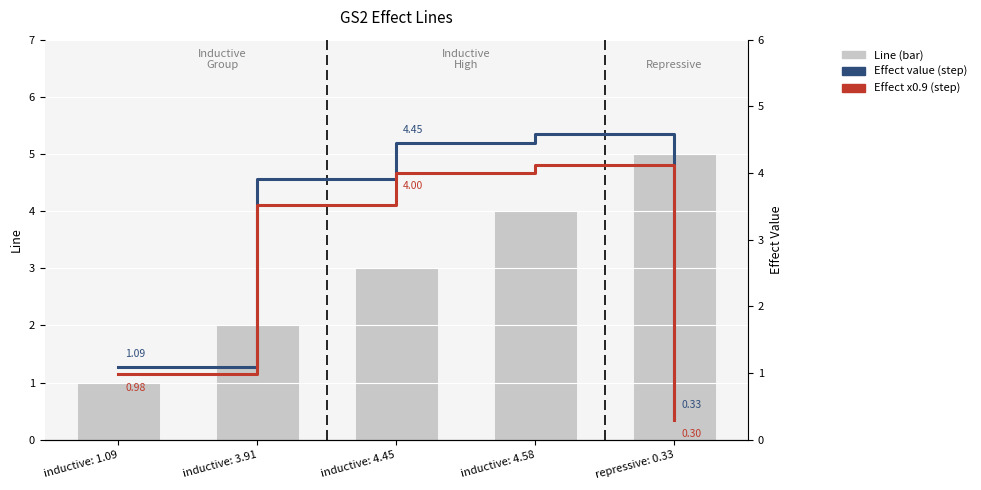

Which has a higher value, inductive: 4.58 or repressive: 0.33?

repressive: 0.33